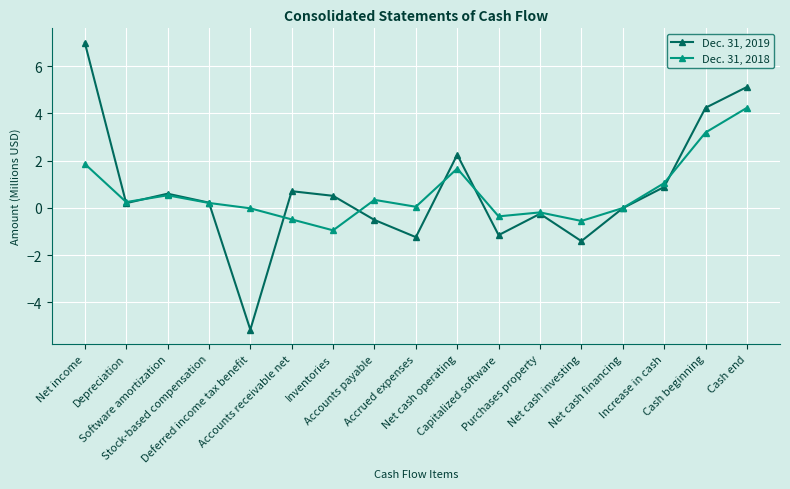

Where is the first local minimum for Dec. 31, 2019?

Depreciation